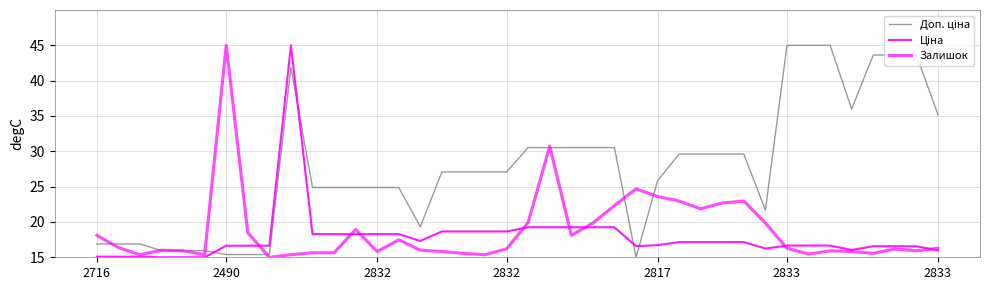

How many intersections are there between Залишок and Доп. ціна?

9